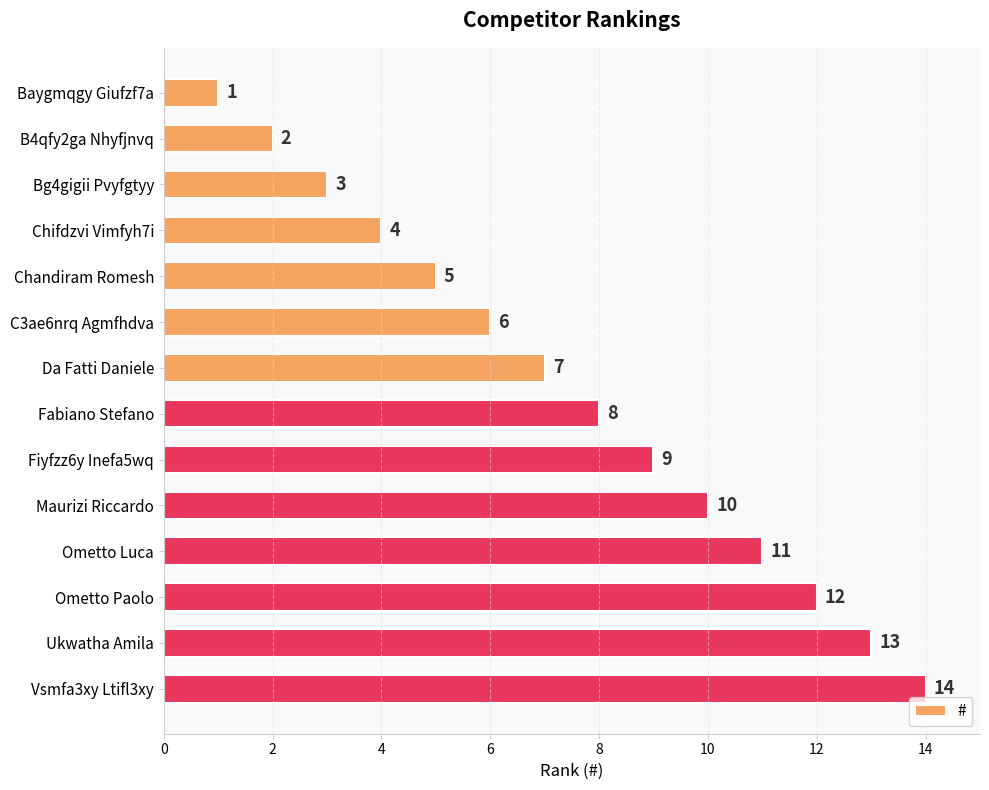

List the labels in order of value, smallest first.

Baygmqgy Giufzf7a, B4qfy2ga Nhyfjnvq, Bg4gigii Pvyfgtyy, Chifdzvi Vimfyh7i, Chandiram Romesh, C3ae6nrq Agmfhdva, Da Fatti Daniele, Fabiano Stefano, Fiyfzz6y Inefa5wq, Maurizi Riccardo, Ometto Luca, Ometto Paolo, Ukwatha Amila, Vsmfa3xy Ltifl3xy